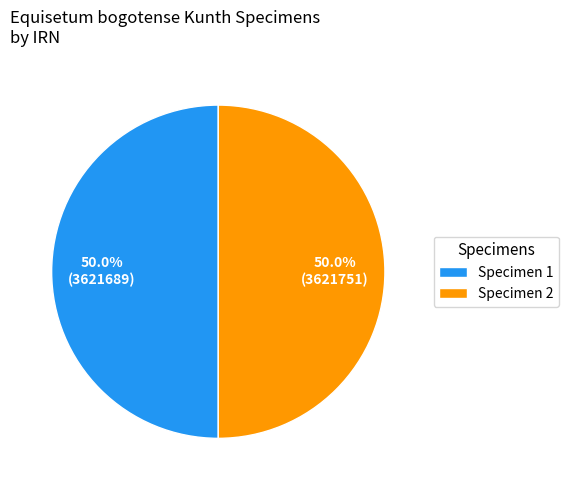

Is the sum of Specimen 1 and Specimen 2 greater than half?

Yes